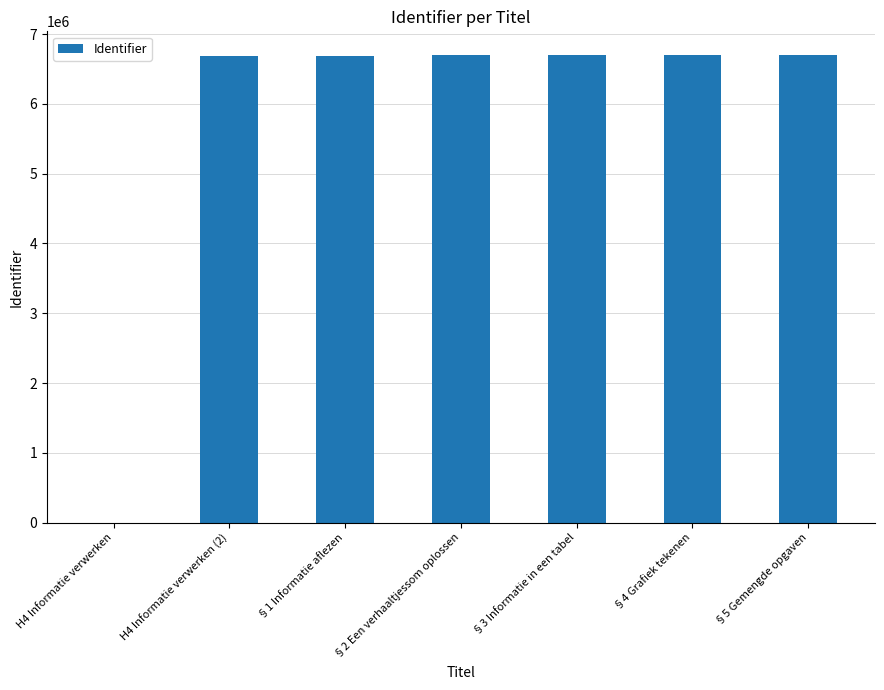

What is the sum of all values?

40195222